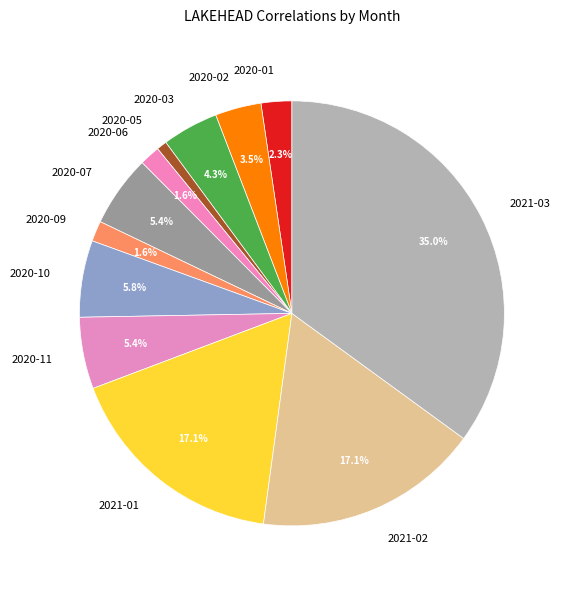

Which category has the smallest portion of the pie?

2020-05